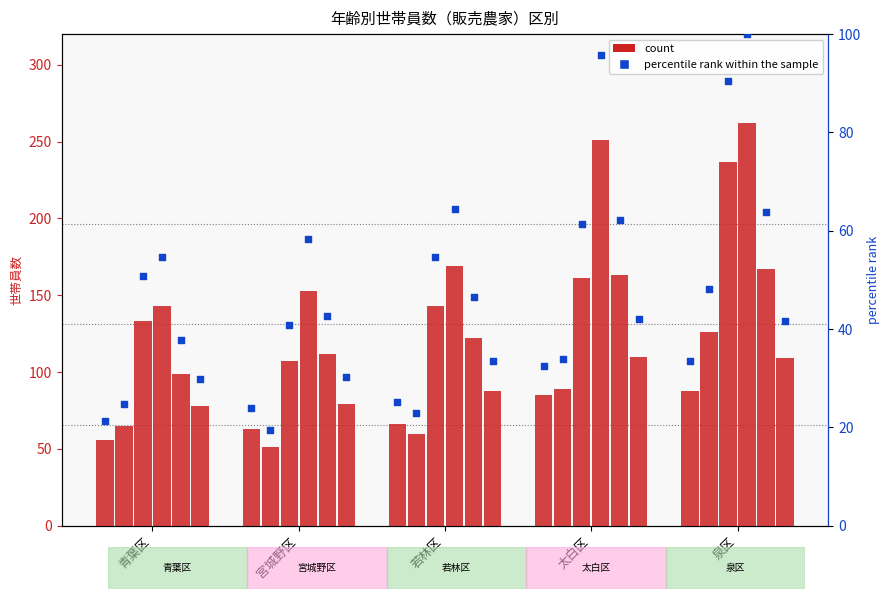

What is the change in value from 青葉区 to 宮城野区?

+2.7